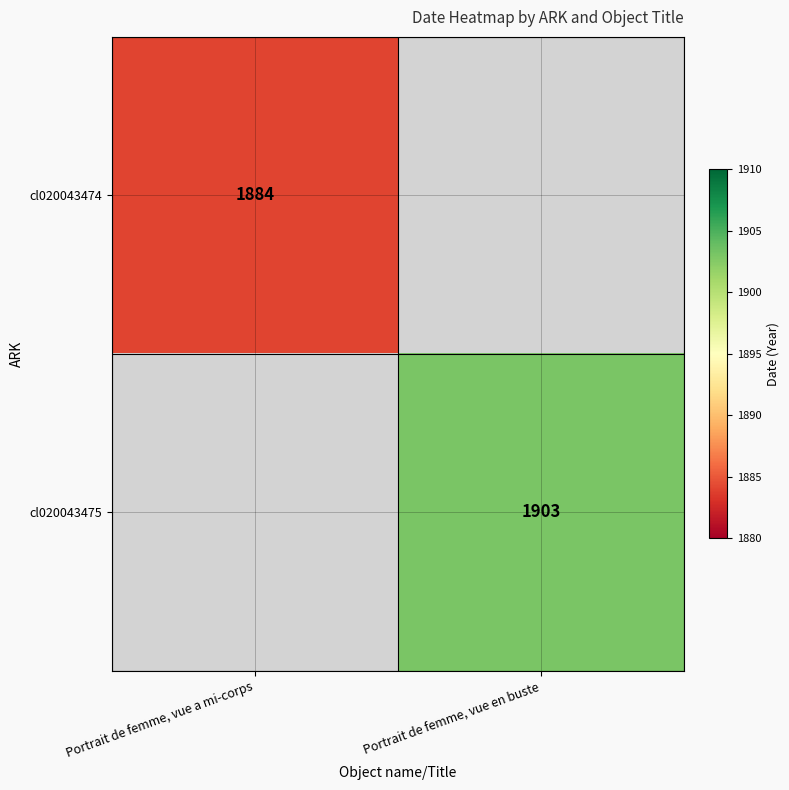

True or false: cl020043474 has a value of 3055 at Portrait de femme, vue a mi-corps.

False